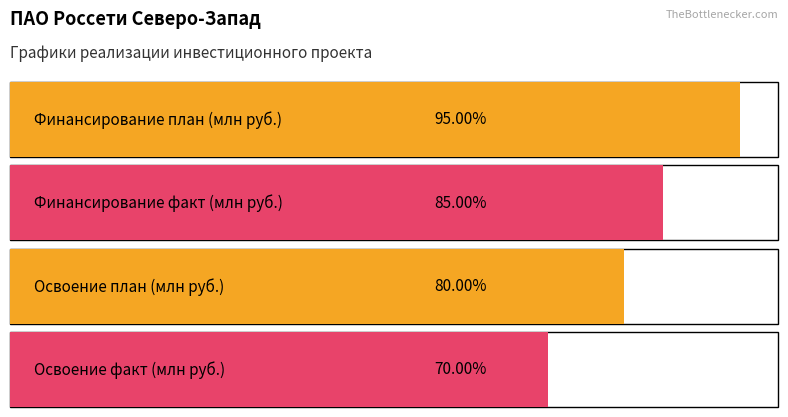

Does the chart contain any negative values?

No